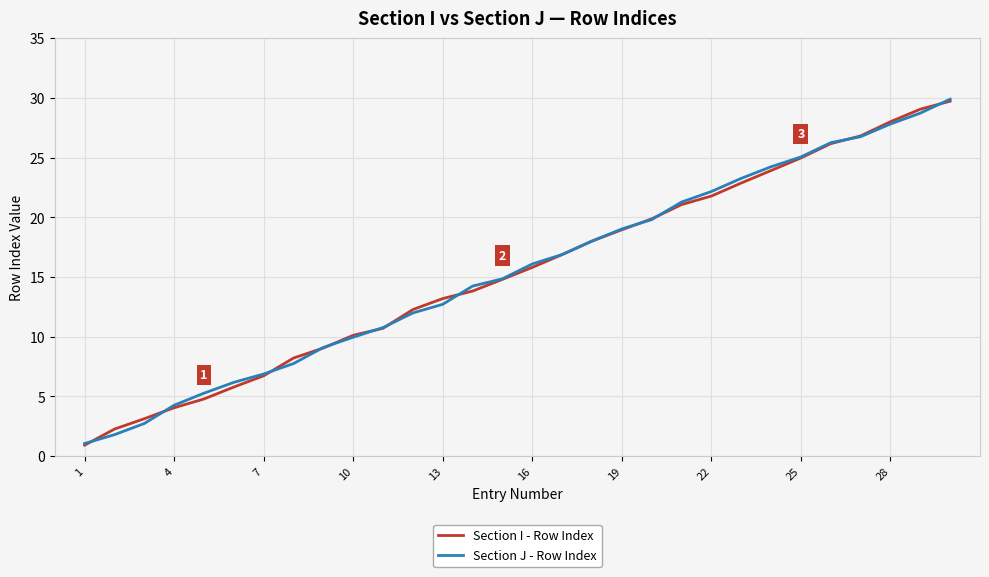

What is the sum of all Section I - Row Index values?

463.9